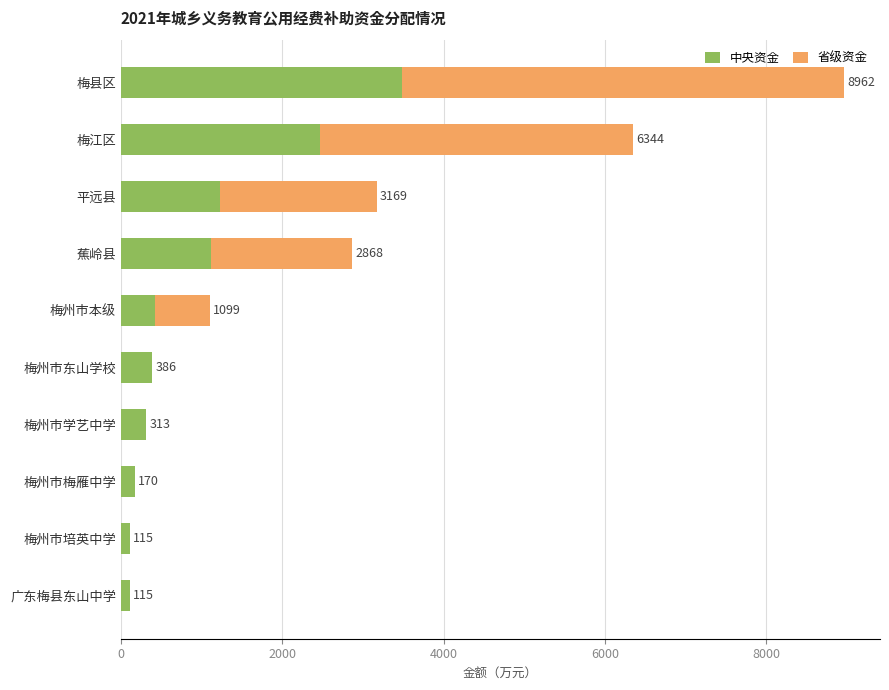

Count the number of data series in this chart.

2